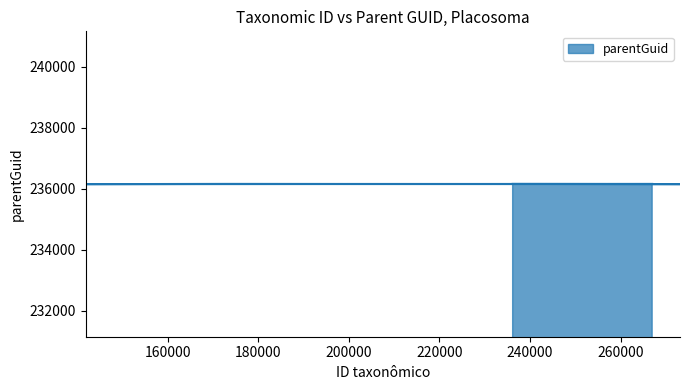

Rank the categories by value from highest to lowest.

266960, 173068, 236155, 141866, 273107